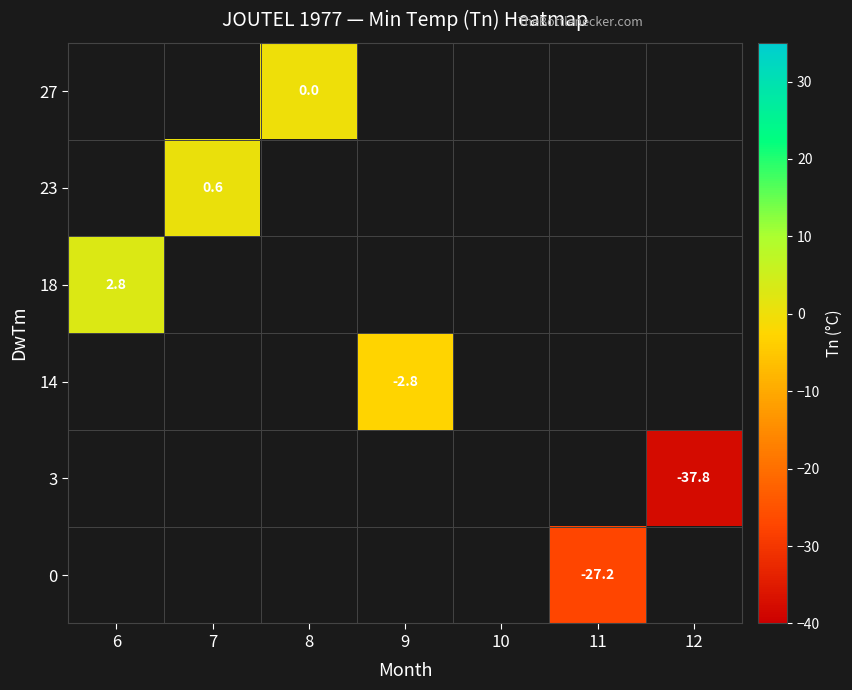

The value of 3 at 12 is -37.8. True or false?

True